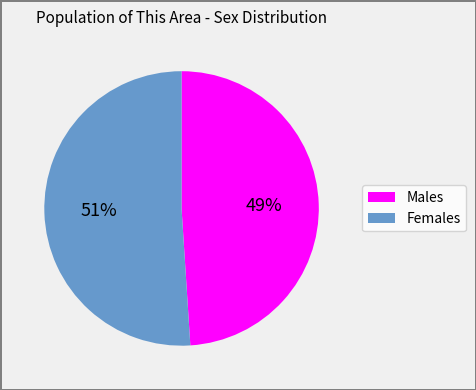

Is there any slice that represents more than half of the pie?

Yes